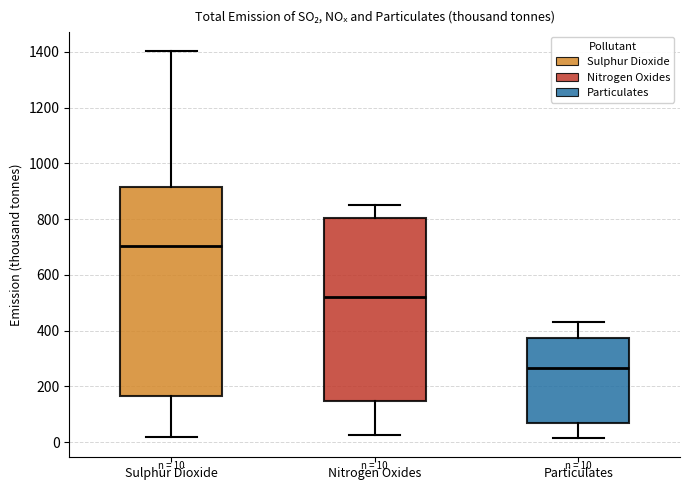

Comparing the boxes themselves (not the whiskers), which one is the tallest?

Sulphur Dioxide